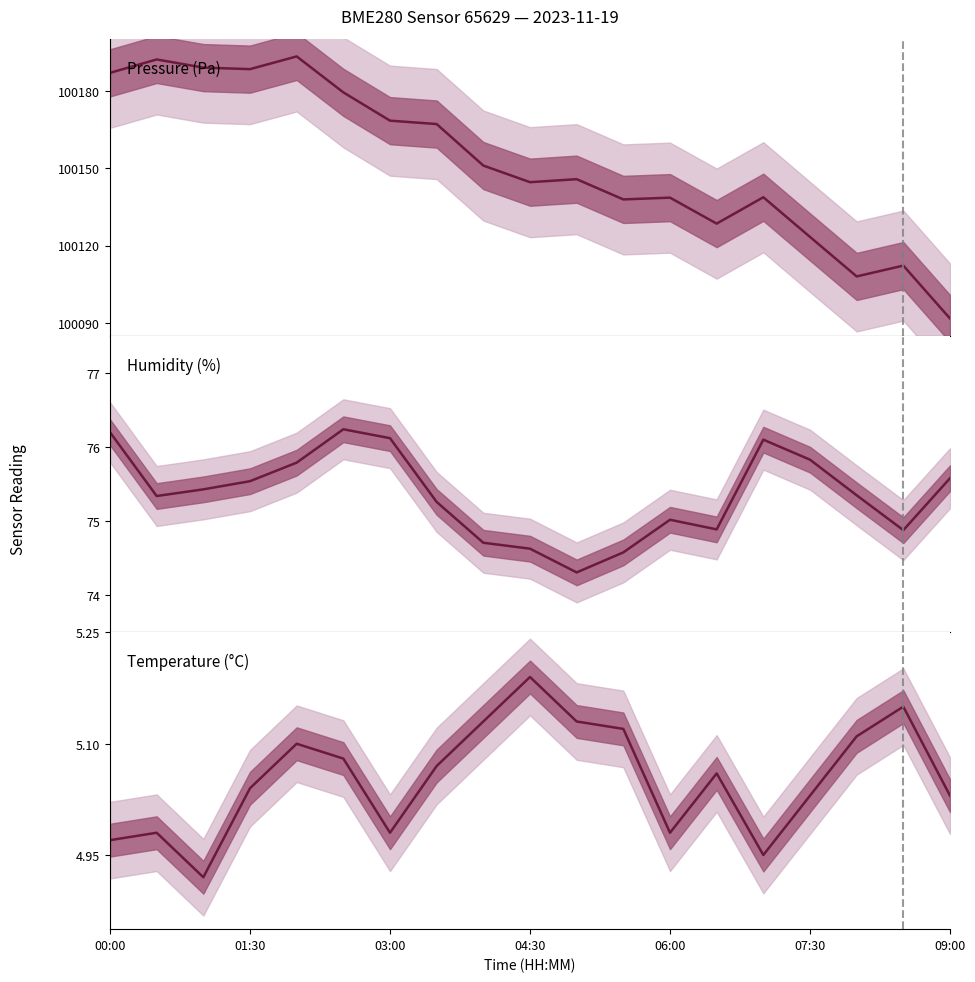

How many lines are shown in the chart?

3